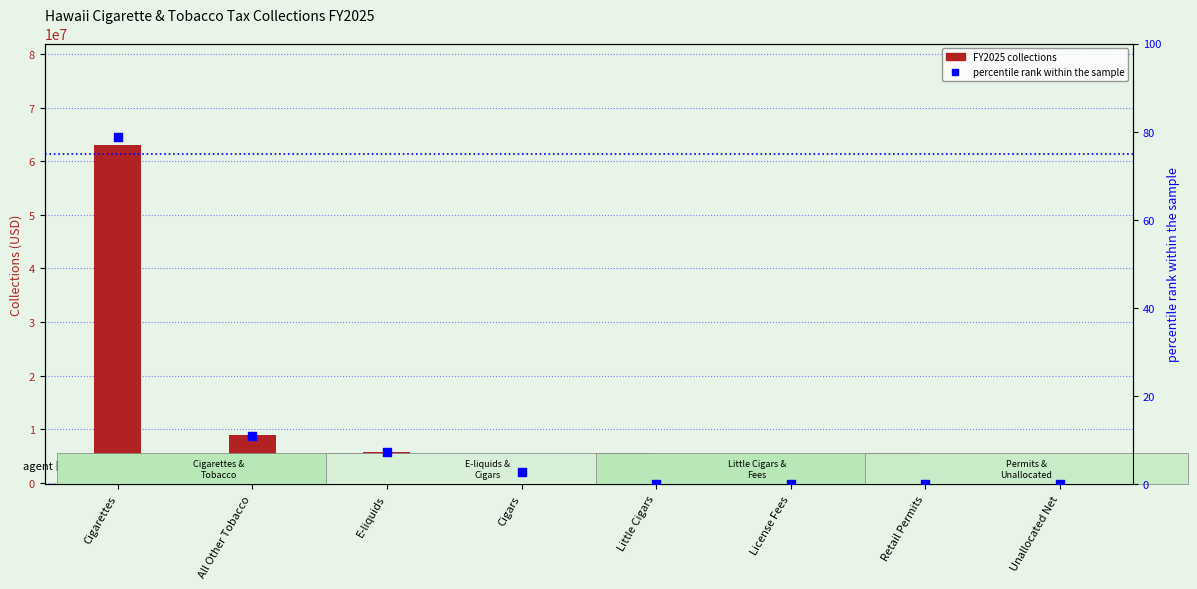

Is the value of FY2025 at Retail Permits greater than the value of percentile rank within the sample at All Other Tobacco?

Yes